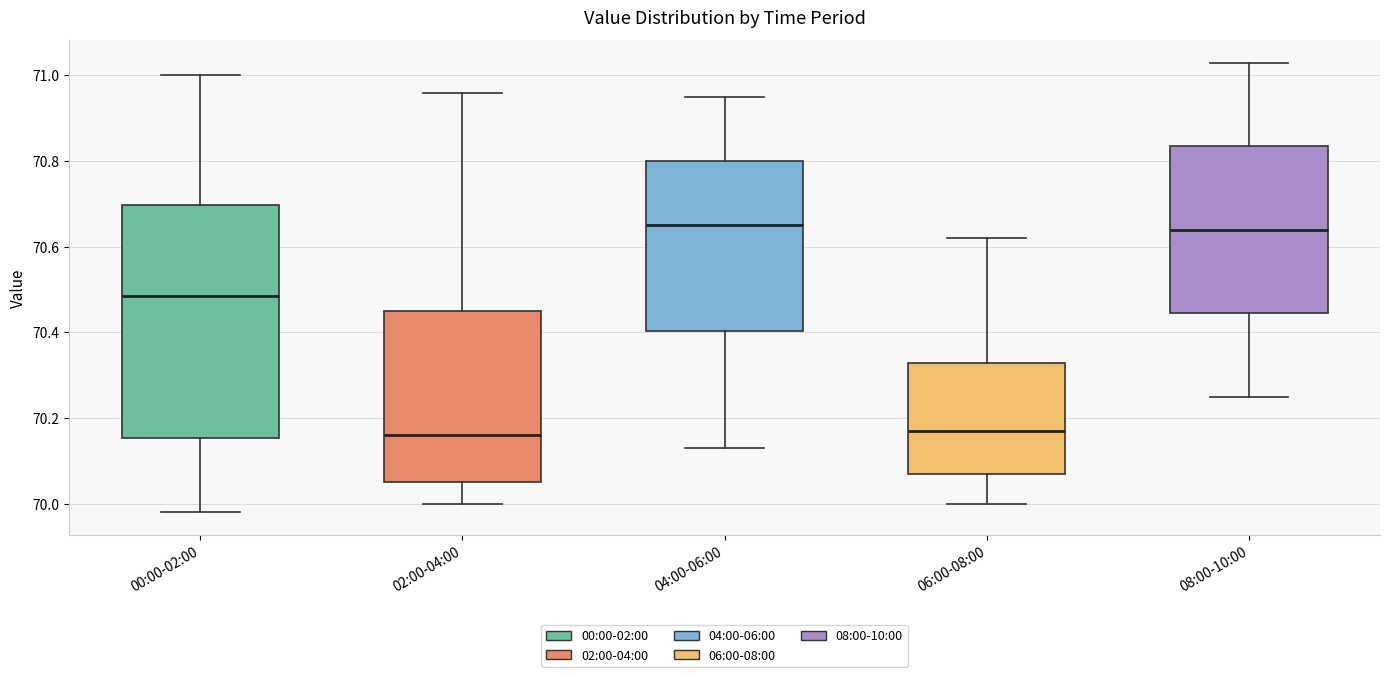

Which box is the tallest, from its lower edge to its upper edge?

00:00-02:00